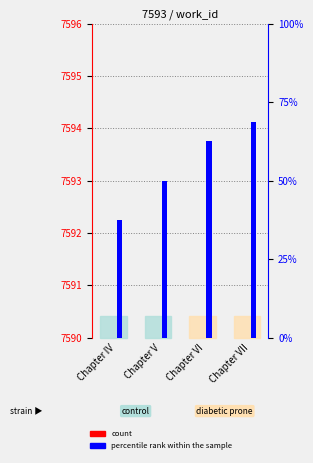

What is the label of the 1st bar from the left?

Chapter IV